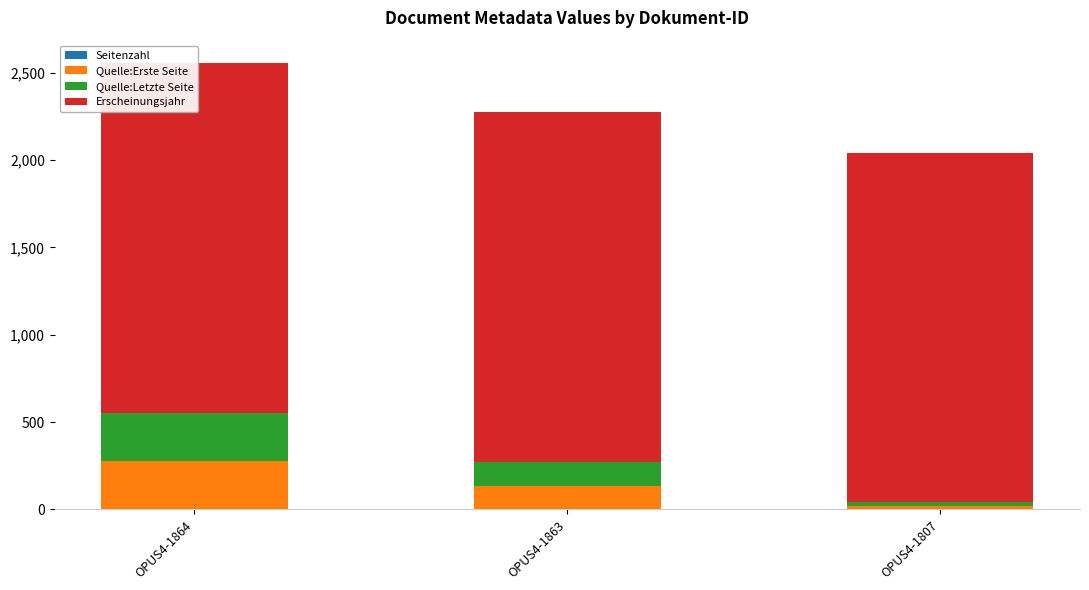

The value of Quelle:Erste Seite at OPUS4-1807 is 10. True or false?

False